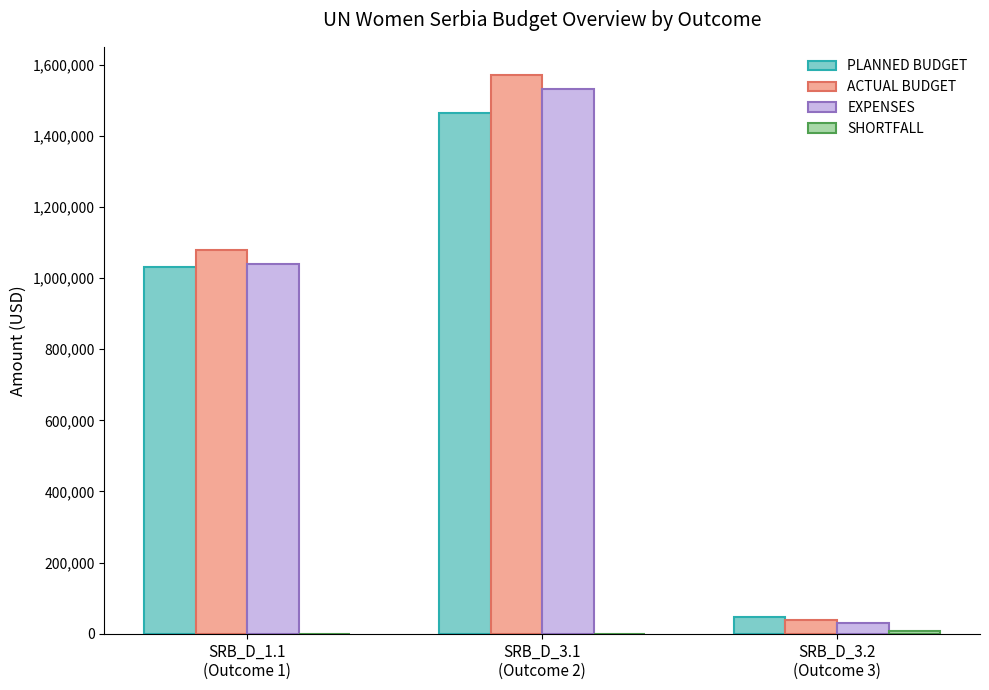

Which series changed the most between SRB_D_3.1
(Outcome 2) and SRB_D_3.2
(Outcome 3)?

ACTUAL BUDGET